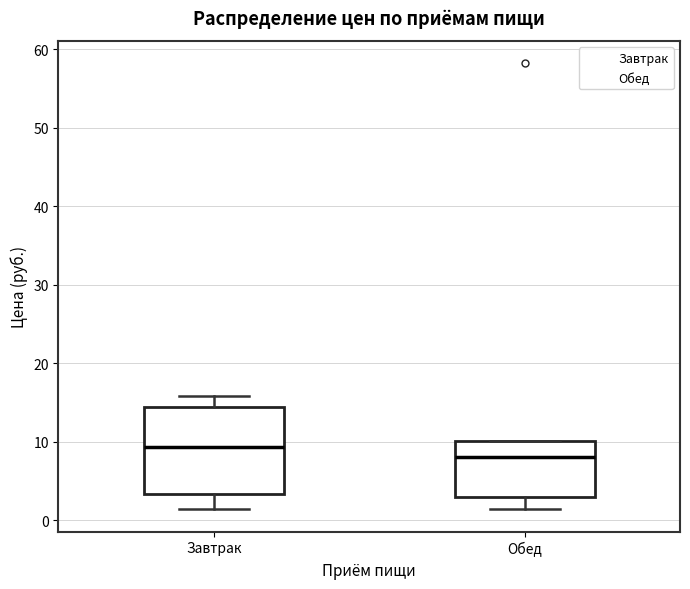

Where does the lower whisker of the box for Обед end on the y-axis? The values are not printed on the chart, so give them approximately, as read against the axis.

1